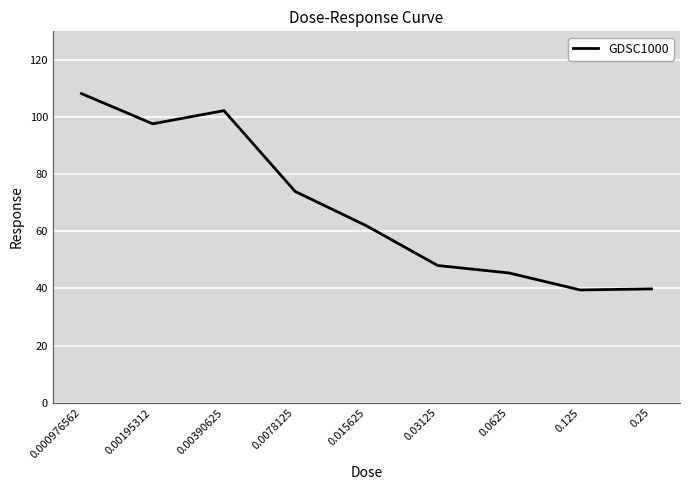

Is it true that the value at 0.125 is 24.7?

False